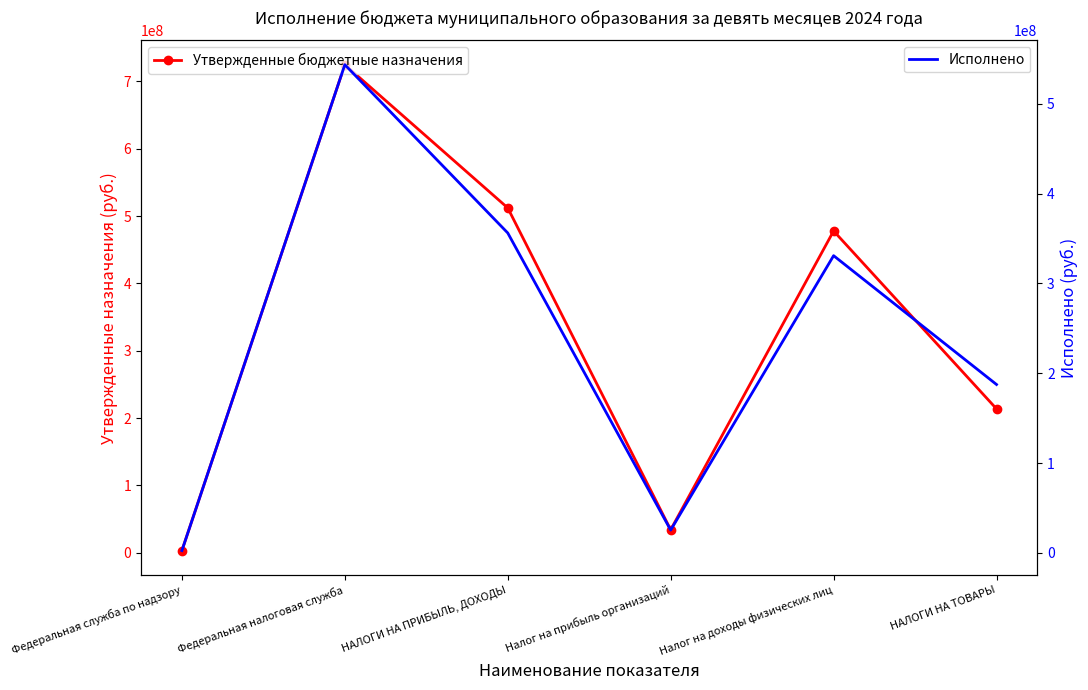

True or false: Утвержденные бюджетные назначения and Исполнено intersect in this chart.

False